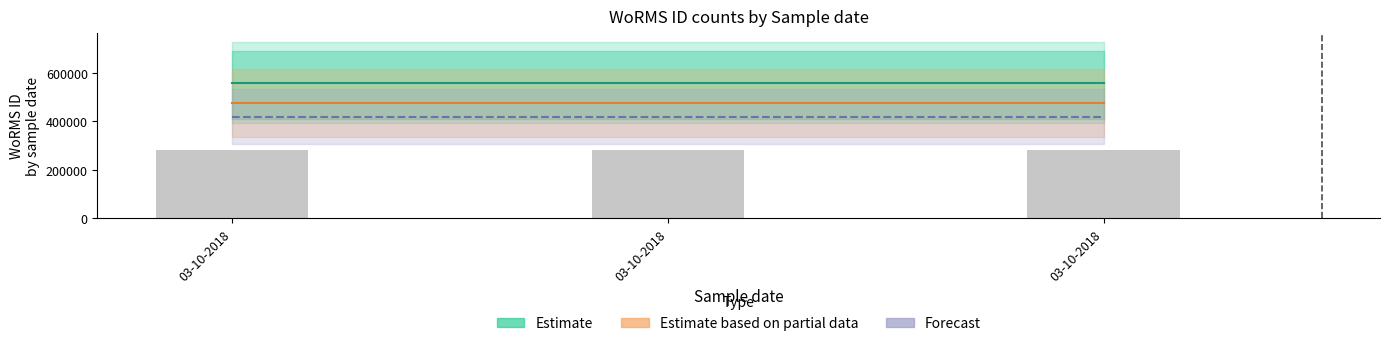

At which category is the sum across all series the highest?

03-10-2018